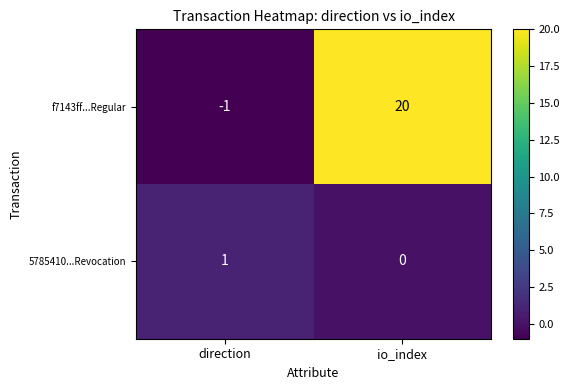

Between direction and io_index, which series saw the biggest shift?

f7143ff...Regular